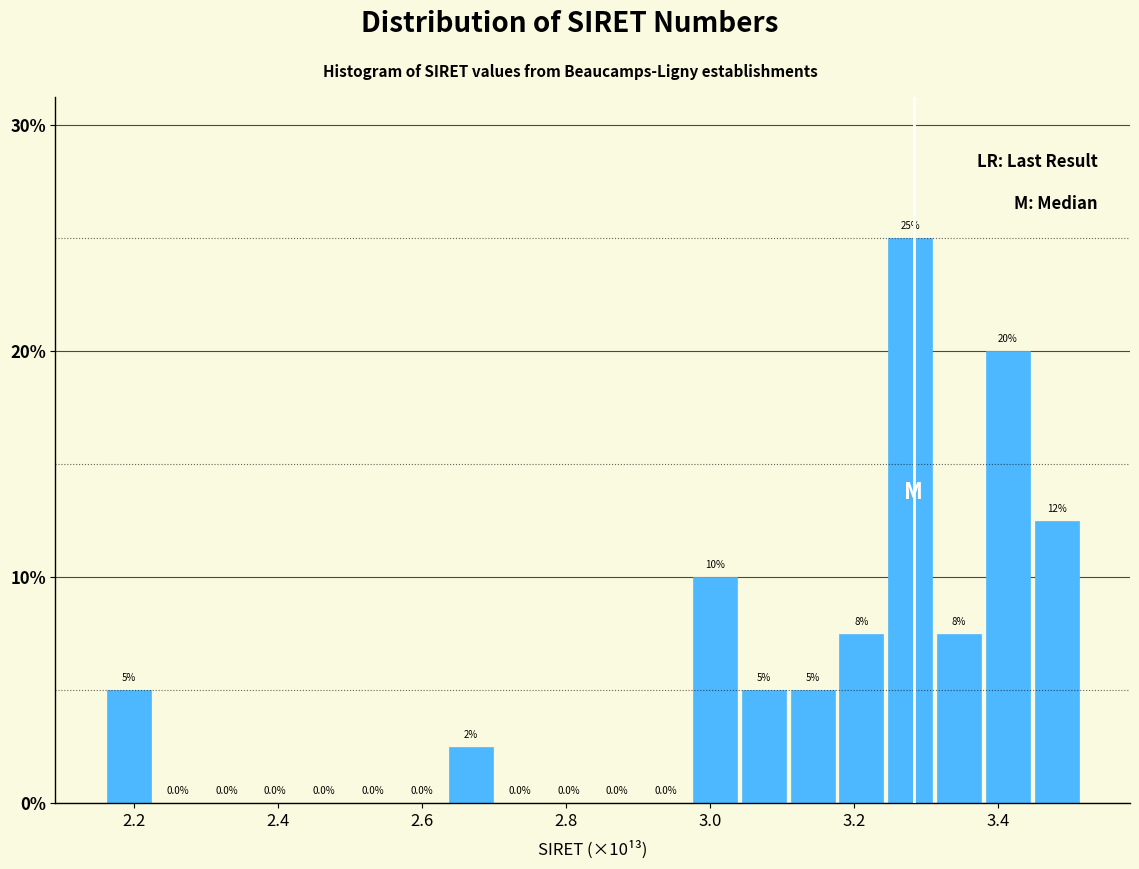

Around what value on the x-axis is the tallest bar? Give the approximate position of its centre, as read against the axis.

3.28